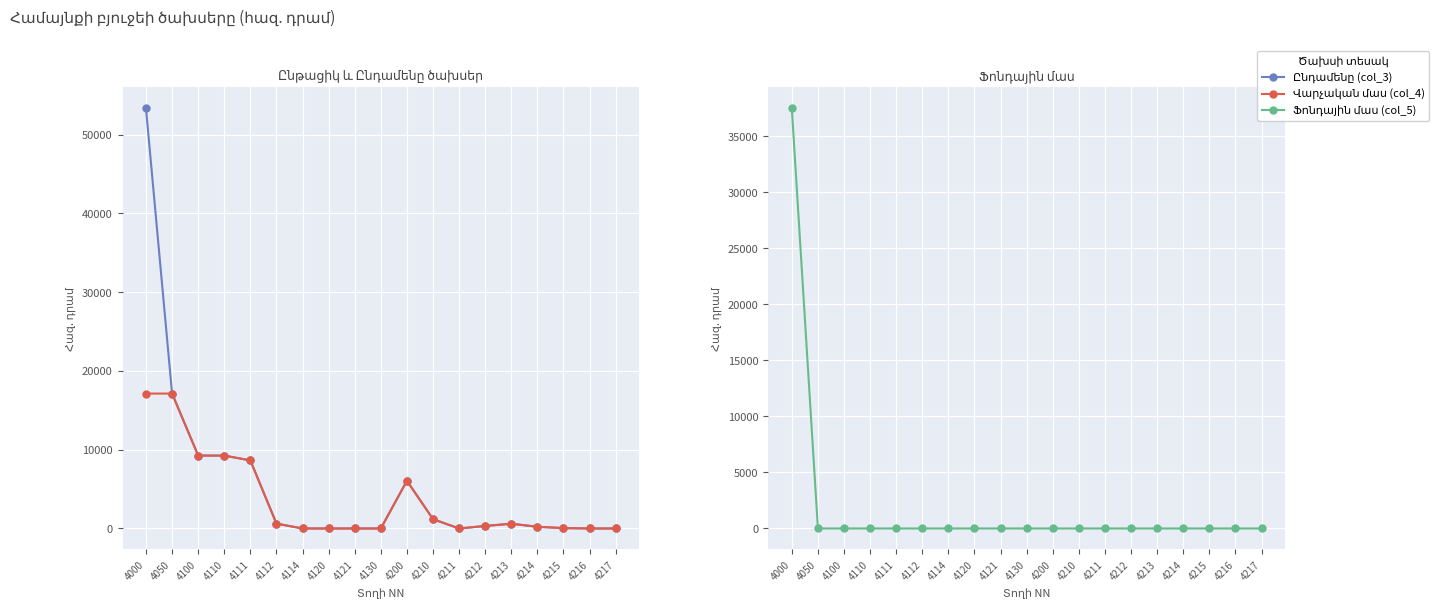

Which series has the widest spread of values?

Ընդամենը (col_3)